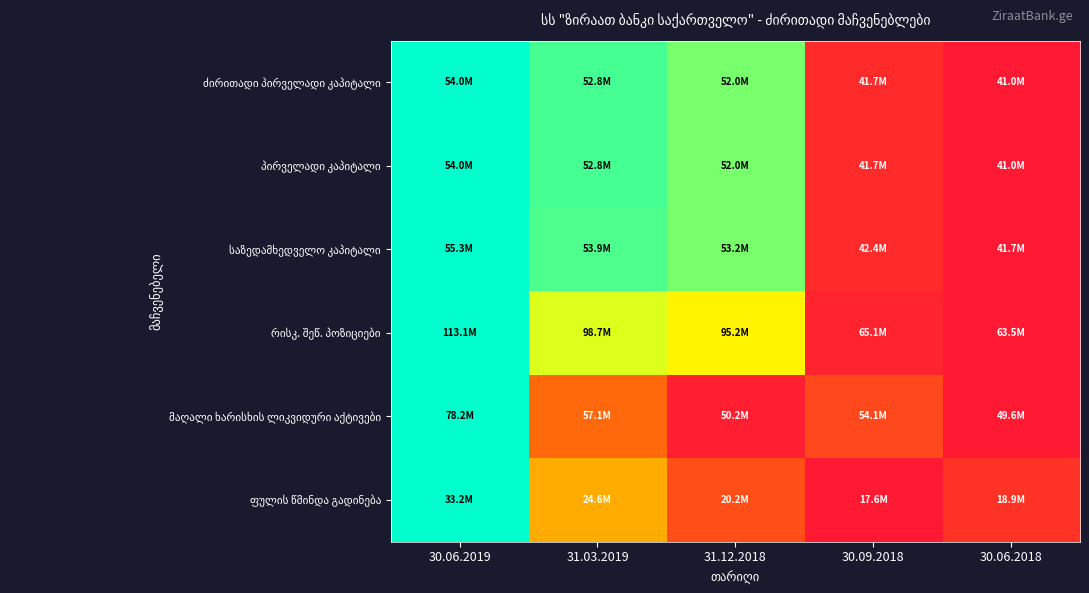

Which has a higher value, 30.06.2019 or 30.06.2018?

30.06.2019